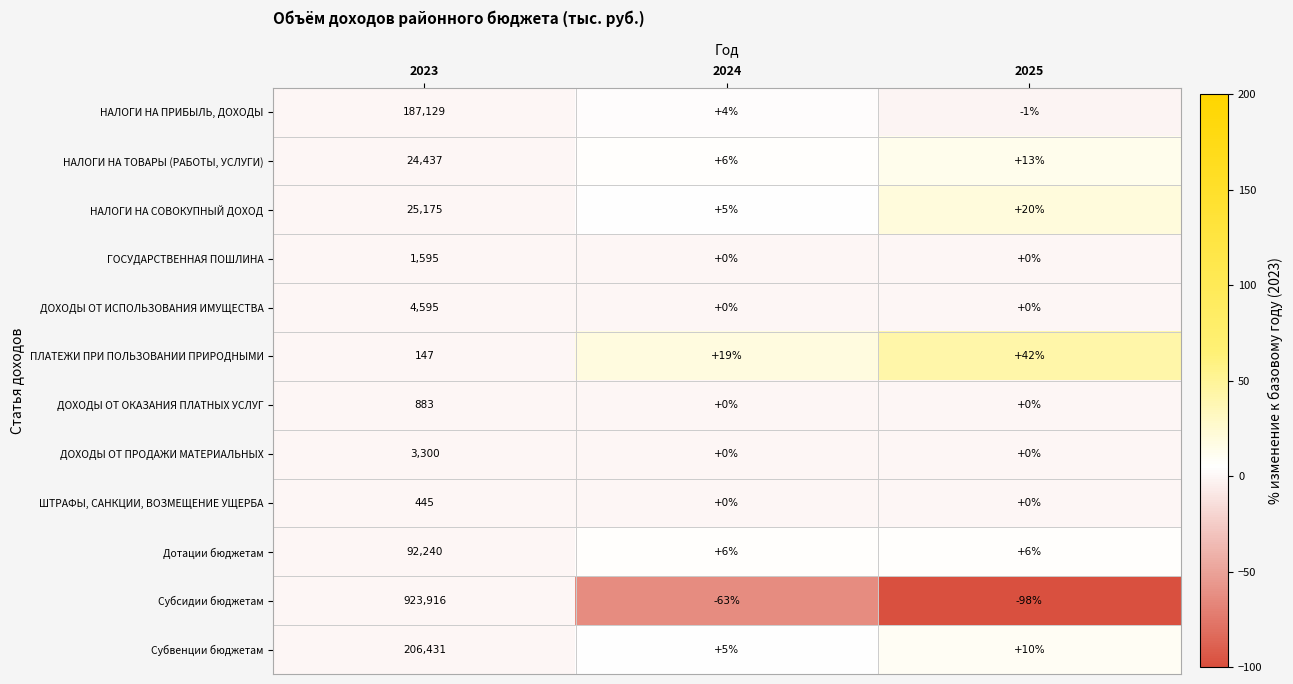

How many series are shown in this chart?

12